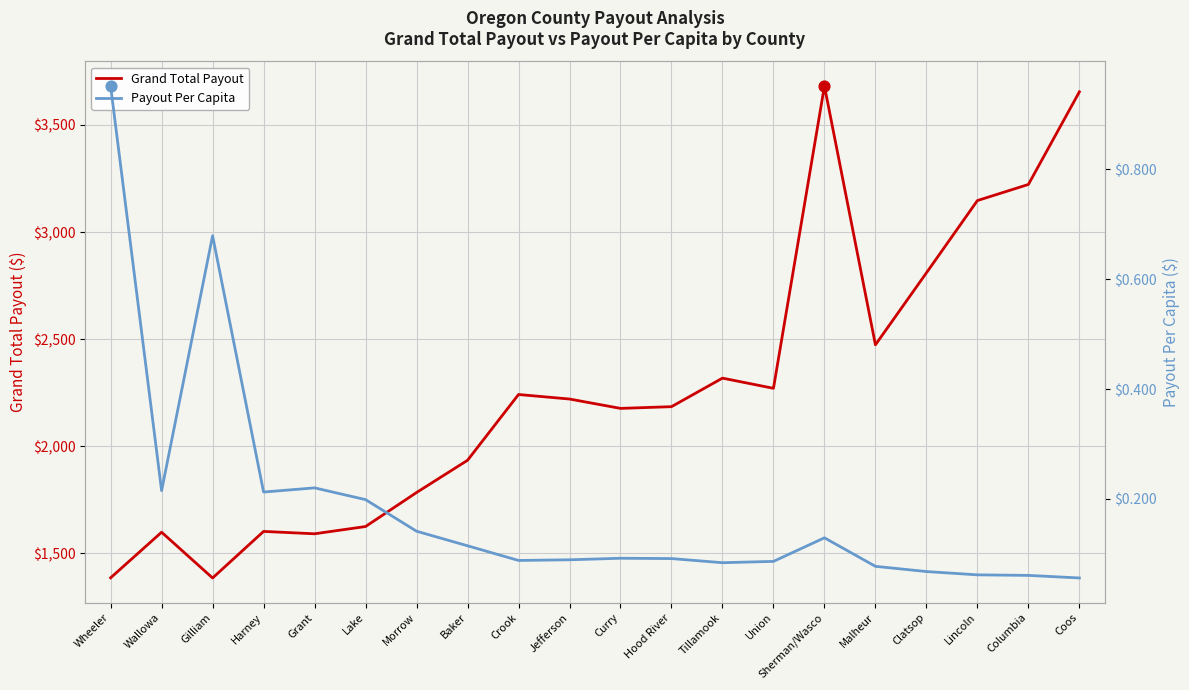

At which category is the sum across all series the highest?

Sherman/Wasco